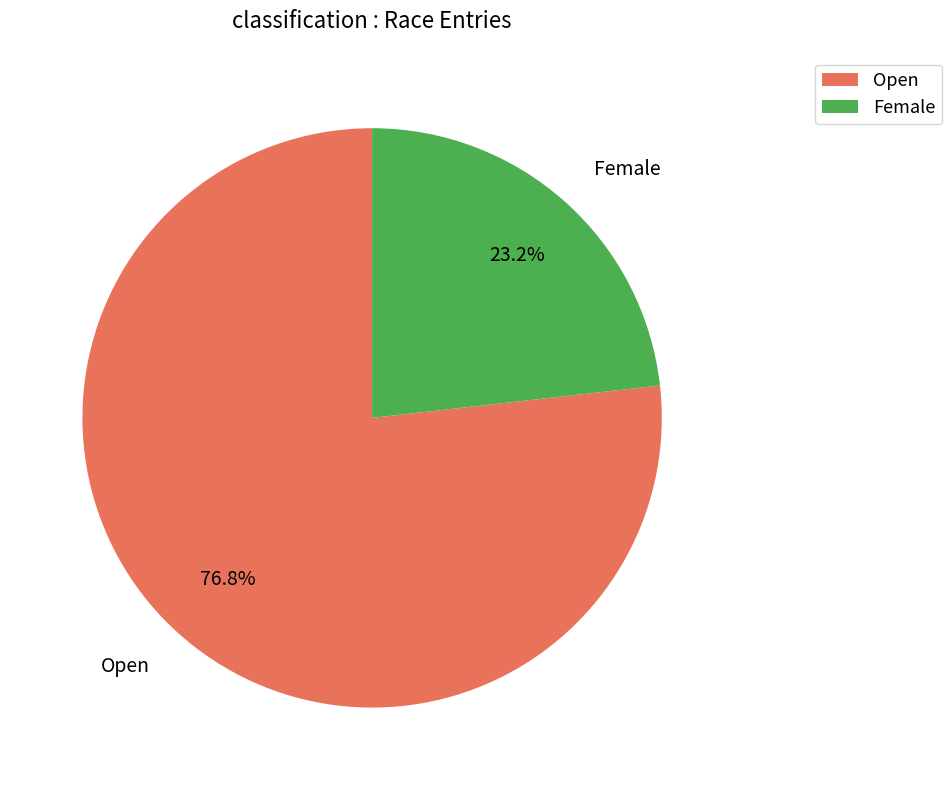

To the nearest percent, what is the average slice percentage?

50%